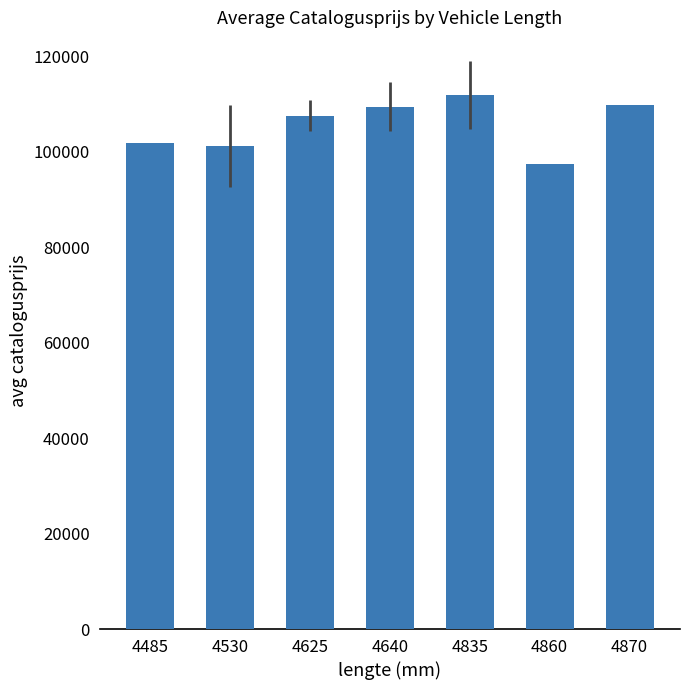

What value does the data have at 4860, to the nearest 50?

97400